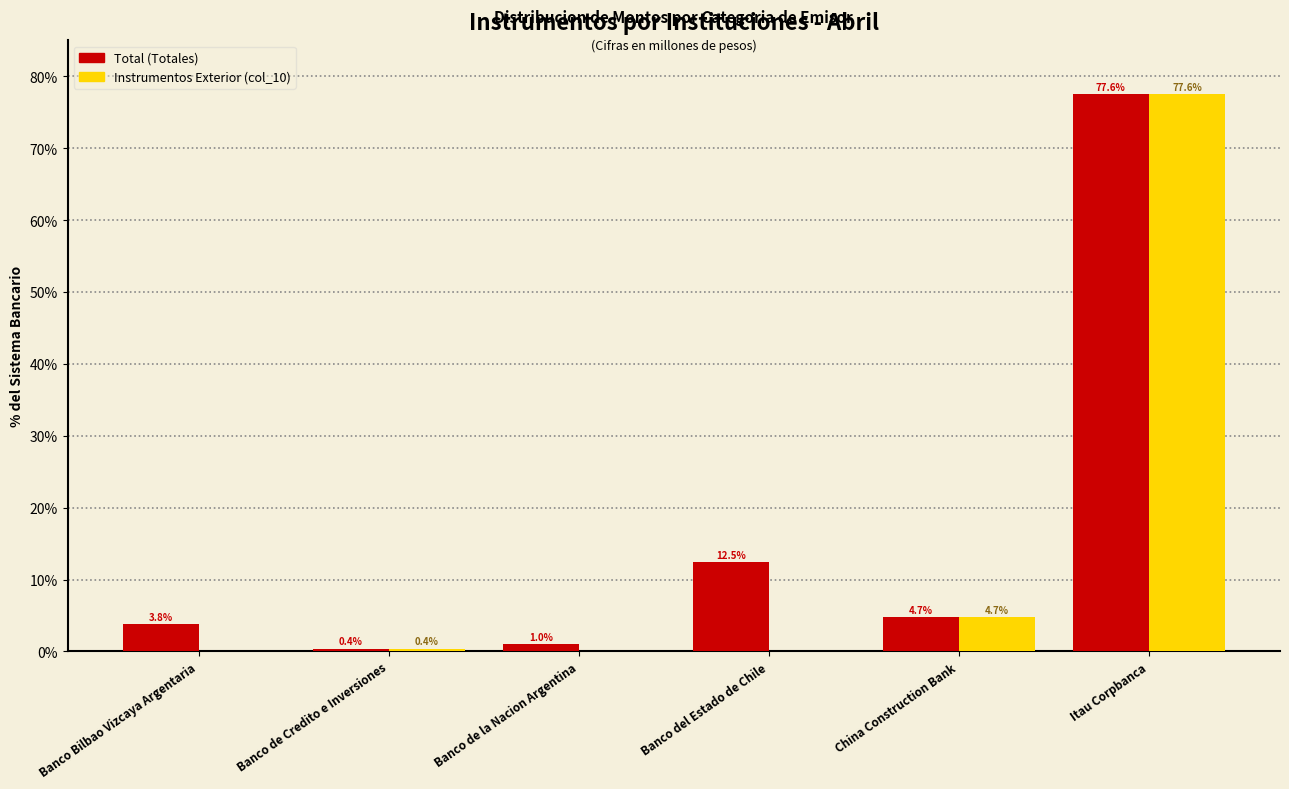

At which category is the sum across all series the highest?

Itau Corpbanca